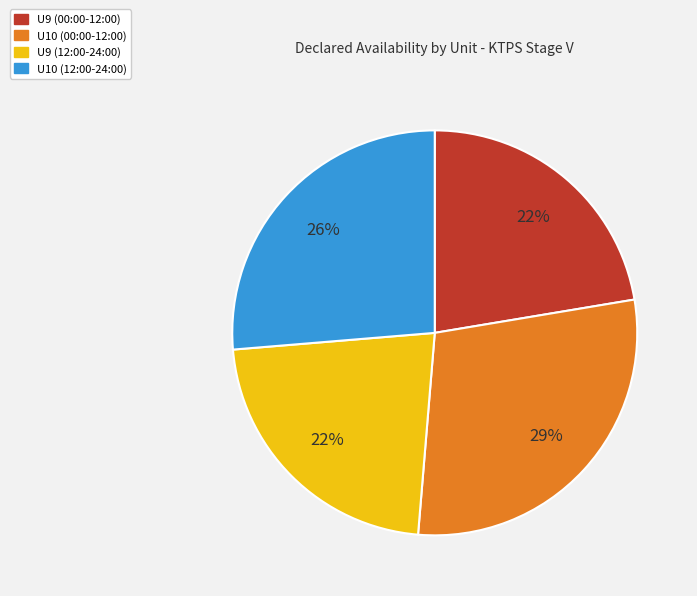

Is the sum of U9 (00:00-12:00) and U10 (12:00-24:00) greater than half?

No